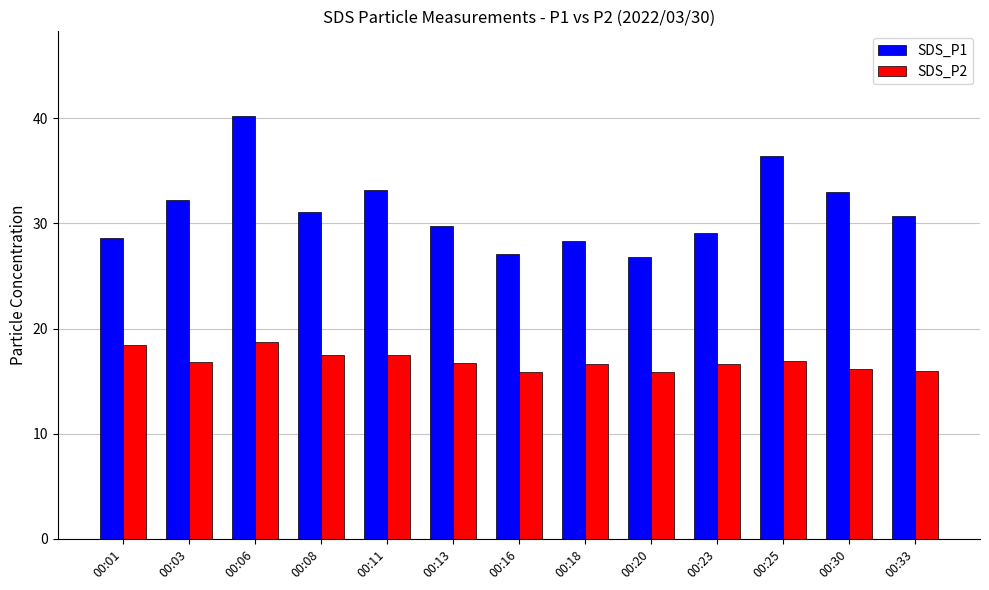

What is the approximate value of SDS_P2 at 00:18?

16.6